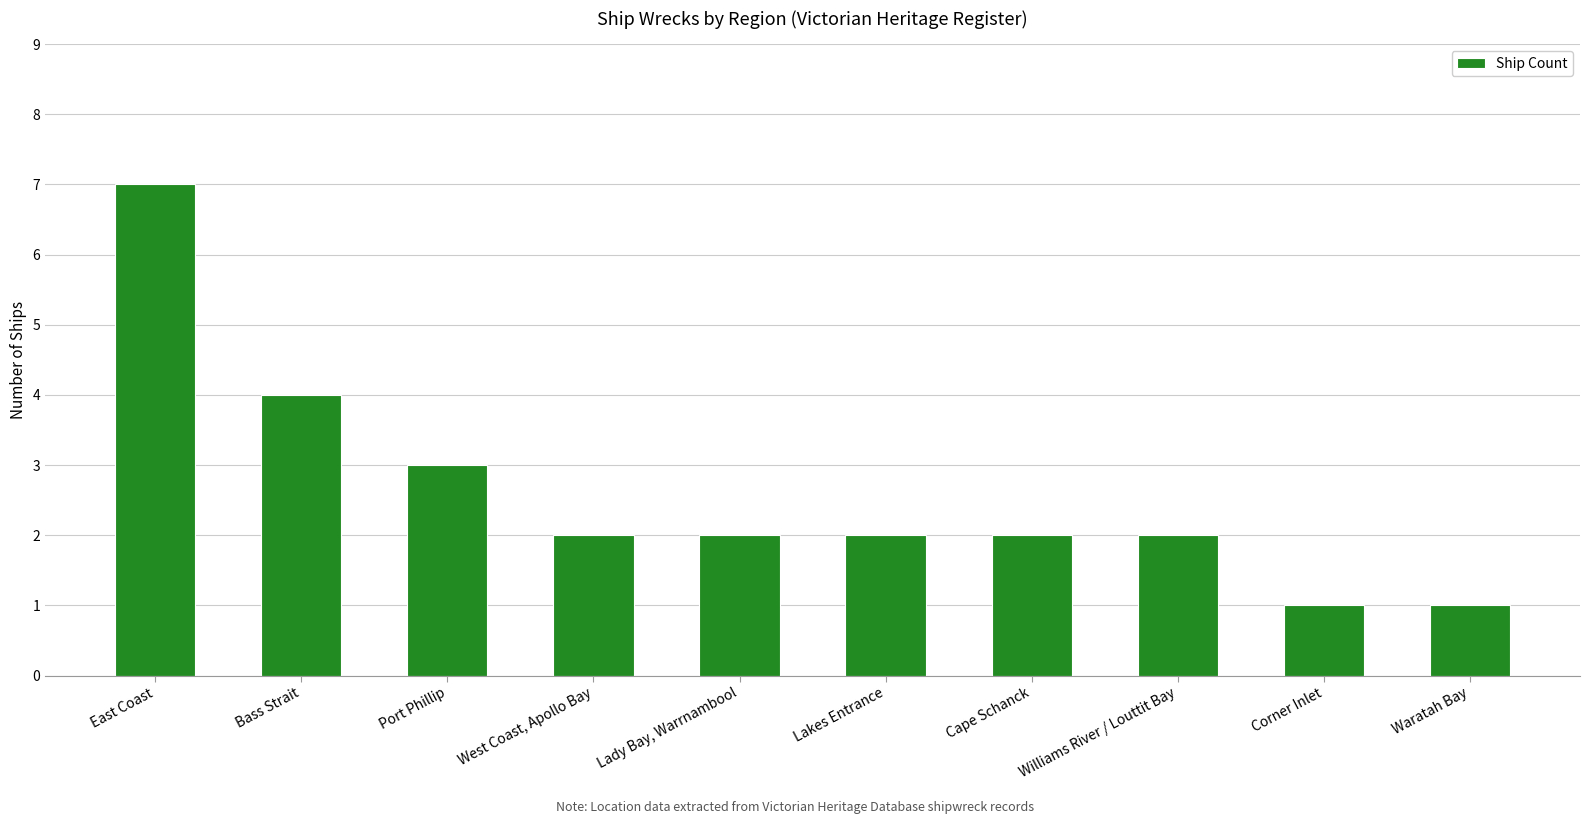

Reading right to left, what are all the values shown in this chart?

1	1	2	2	2	2	2	3	4	7